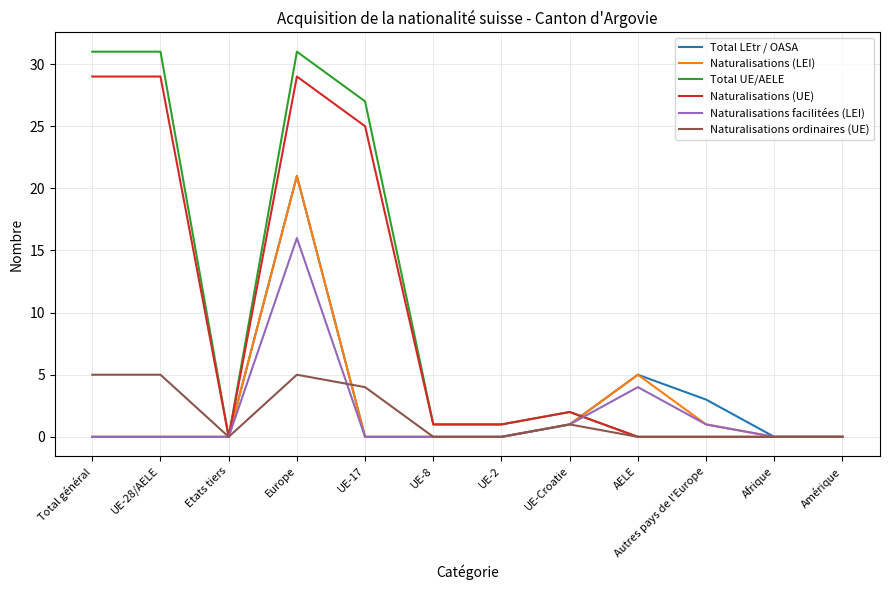

At which label is Total LEtr / OASA closest to 10?

AELE